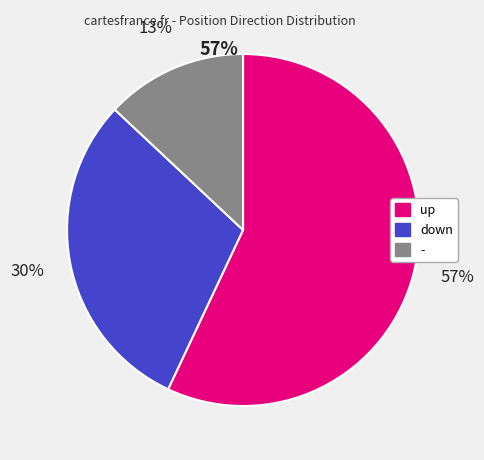

What is the majority slice?

up